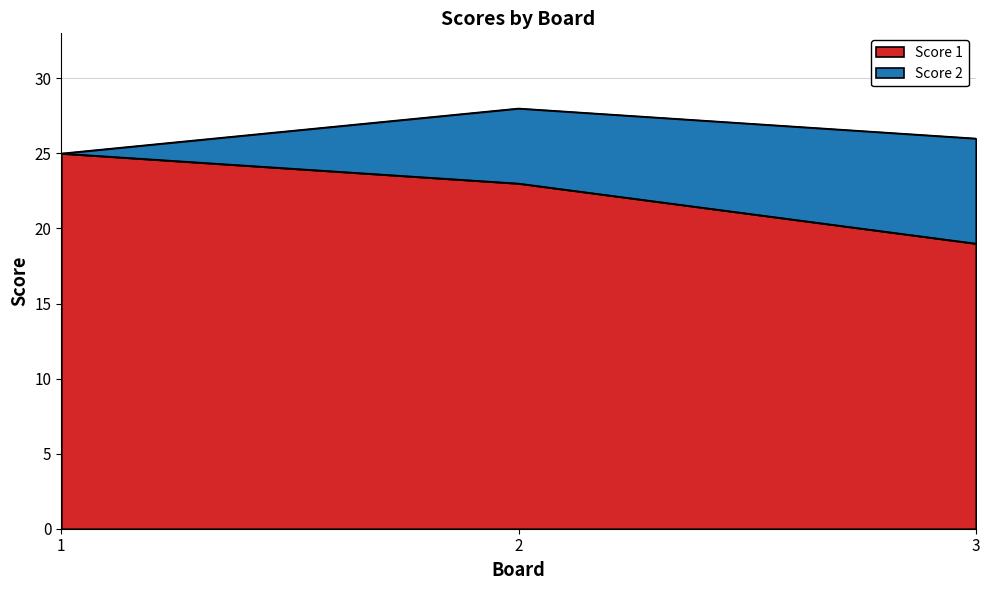

What is the difference between the second highest and minimum values?

4